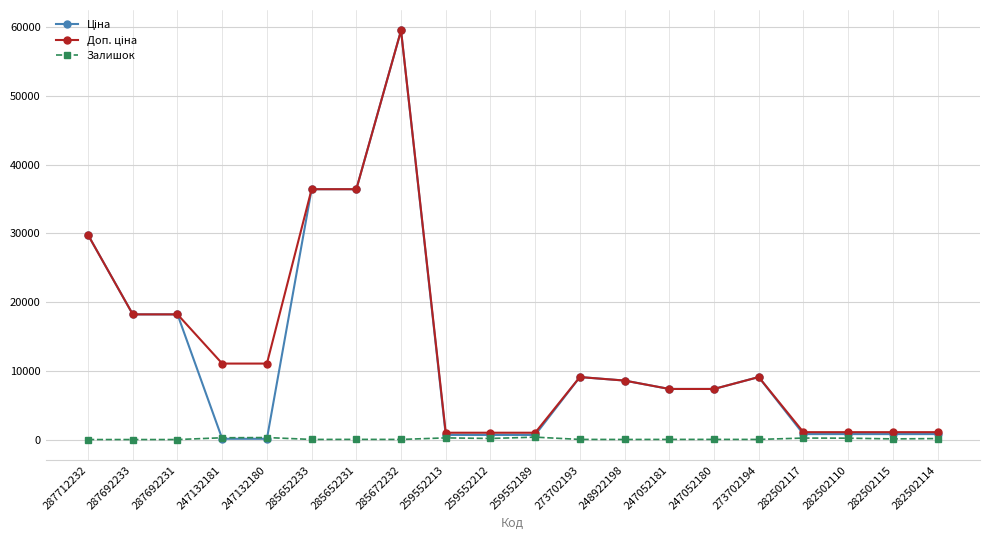

Count the number of categories in the chart.

20